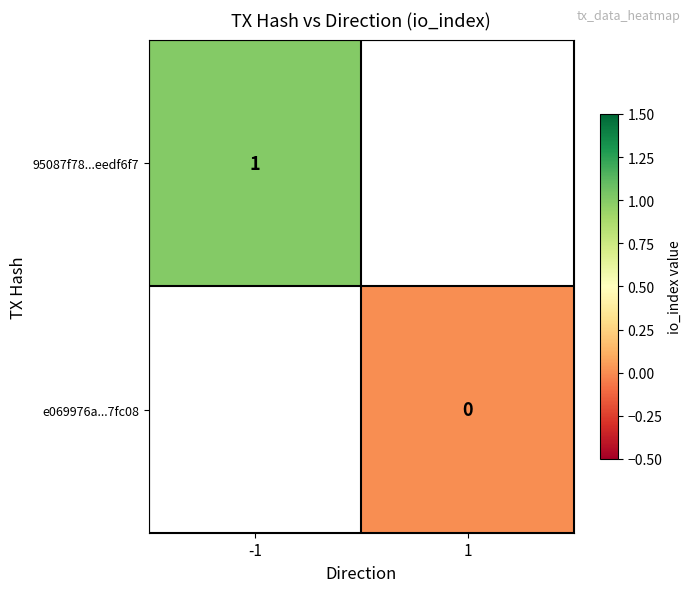

Which category has the highest value in the e069976a...7fc08 series?

-1